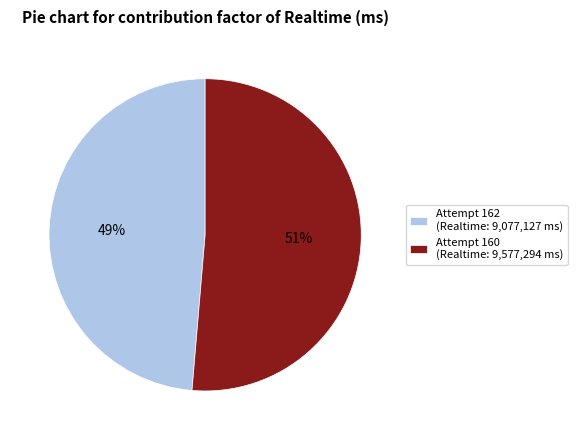

Does any single category account for the majority?

Yes